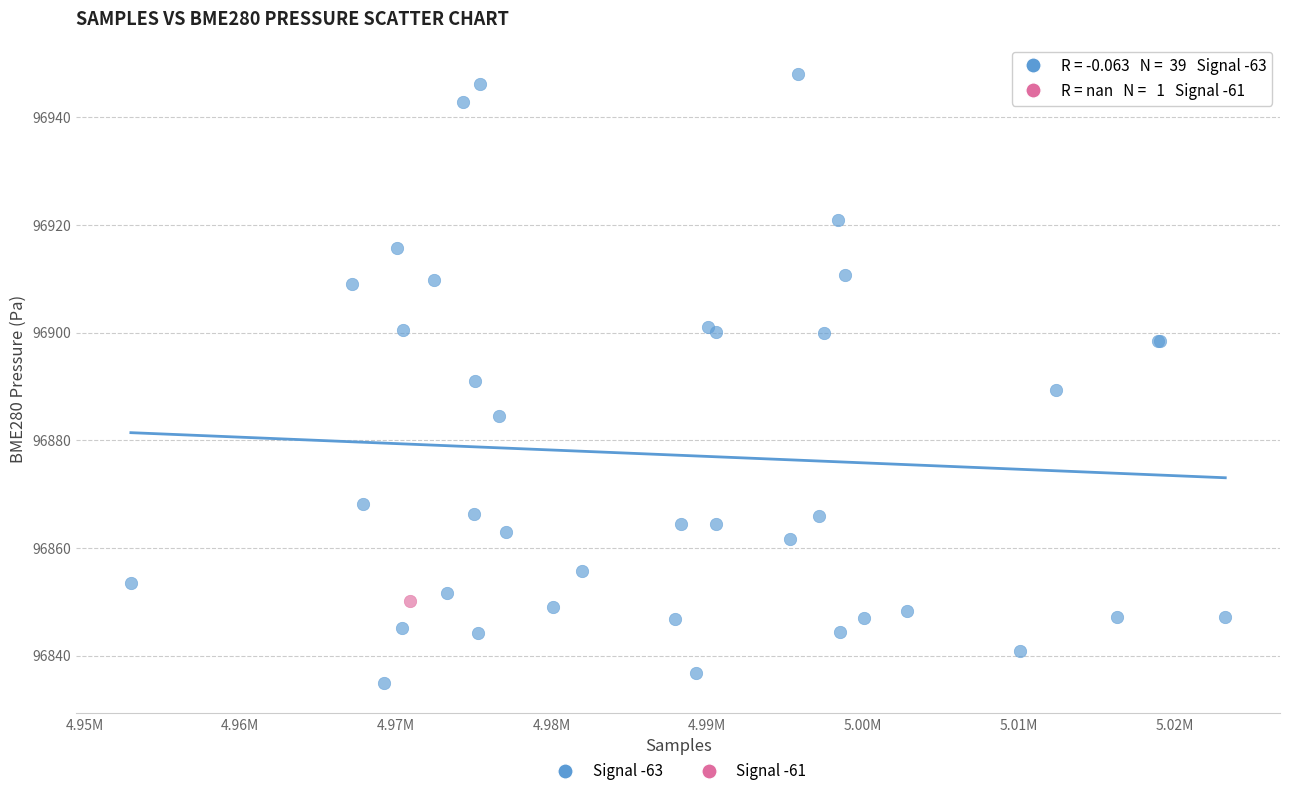

What are all the series names shown in the legend?

Signal -63, Signal -61